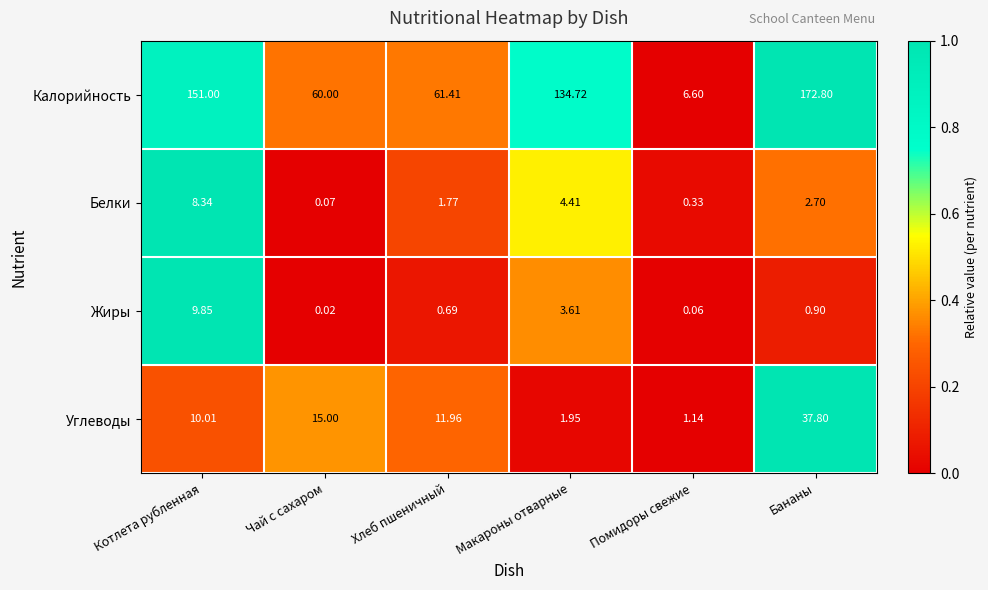

How many values in the Углеводы series are below 11?

3